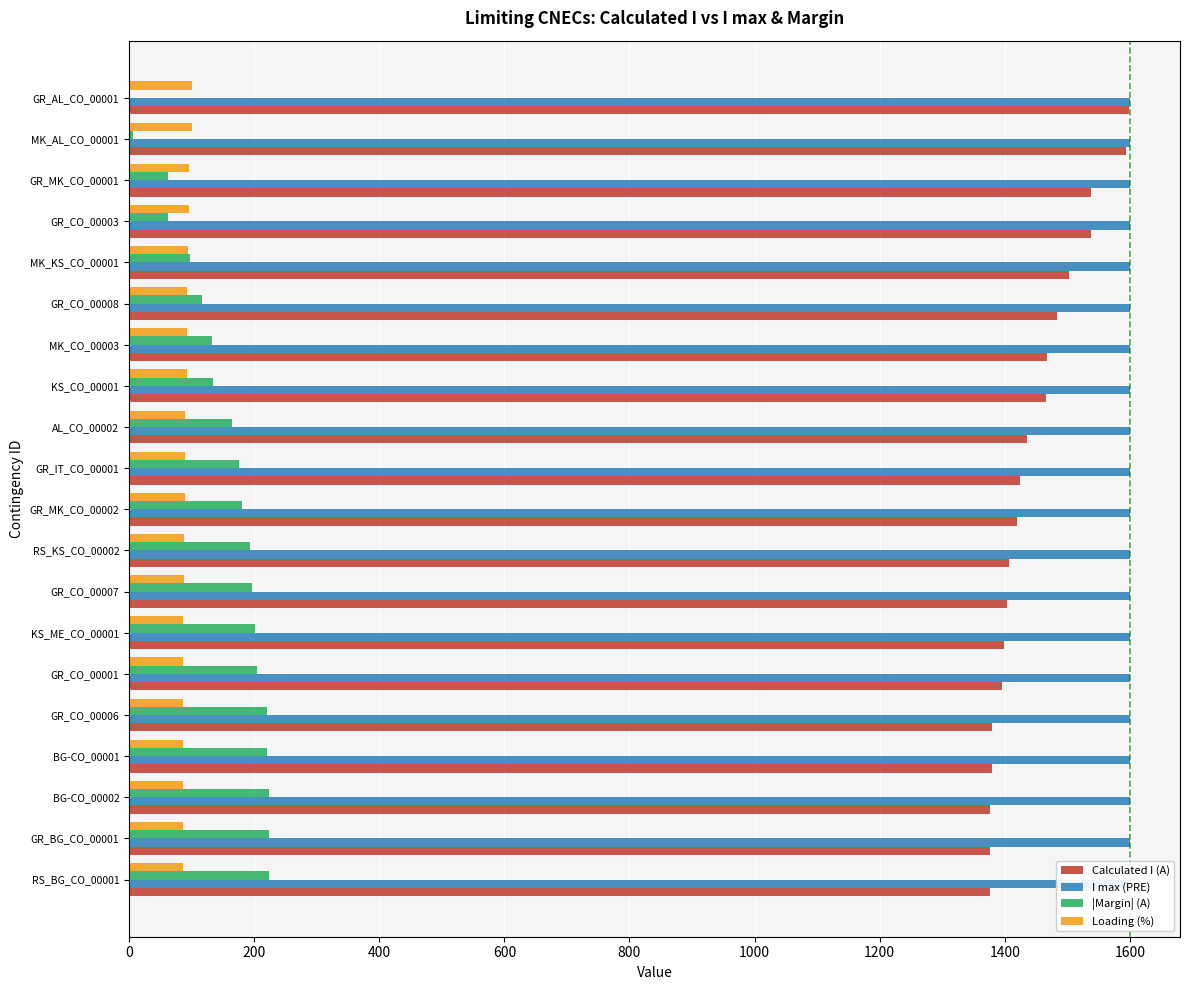

Reading right to left, what are all the values shown in this chart?

Calculated I (A): 1376.0	1376.0	1376.0	1379.0	1380.0	1396.0	1399.0	1404.0	1406.0	1420.0	1425.0	1435.0	1466.0	1467.0	1484.0	1503.0	1537.0	1537.0	1593.0	1598.0
I max (PRE): 0.2	0.2	0.2	0.2	0.2	0.2	0.2	0.2	0.2	0.2	0.2	0.2	0.2	0.2	0.2	0.2	0.2	0.2	0.2	0.2
|Margin| (A): 224.0	224.0	224.0	221.0	220.0	204.0	201.0	196.0	194.0	180.0	175.0	165.0	134.0	133.0	116.0	97.0	63.0	63.0	7.0	2.0
Loading (%): 86.0	86.0	86.0	86.0	86.0	87.0	87.0	88.0	88.0	89.0	89.0	90.0	92.0	92.0	93.0	94.0	96.0	96.0	100.0	100.0